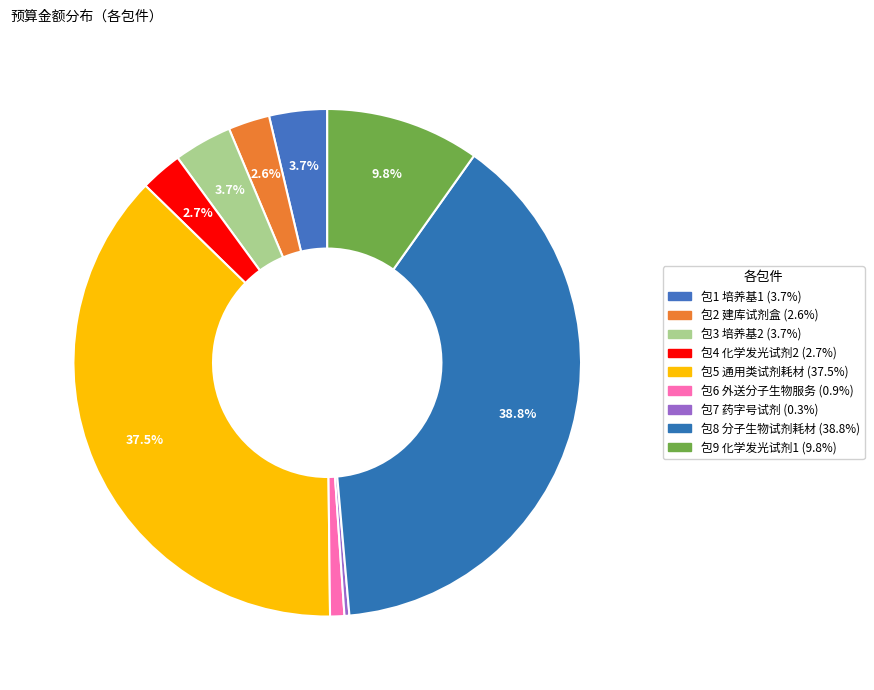

Rank the categories by value from highest to lowest.

包8, 包5, 包9, 包3, 包1, 包4, 包2, 包6, 包7